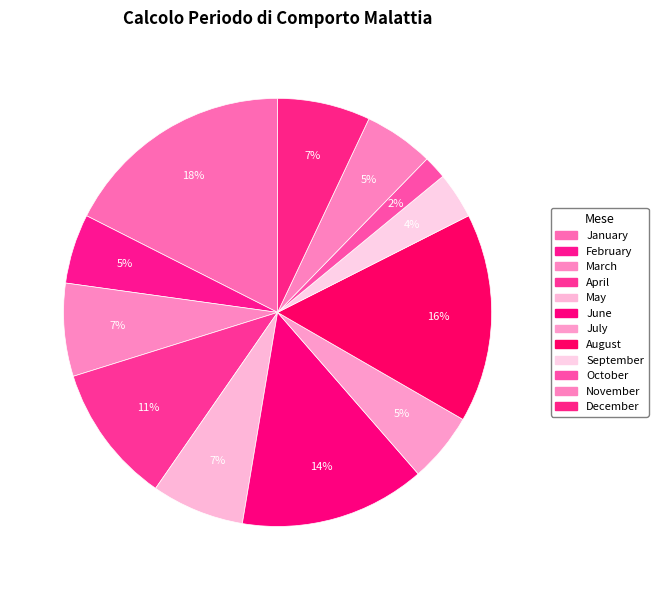

Is the sum of March and December greater than half?

No